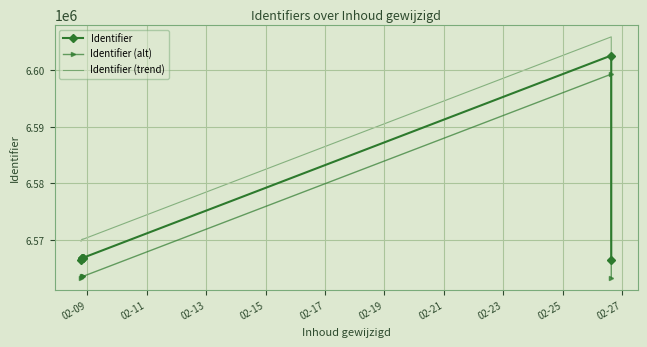

Which series has the largest total across all categories?

Identifier (trend)